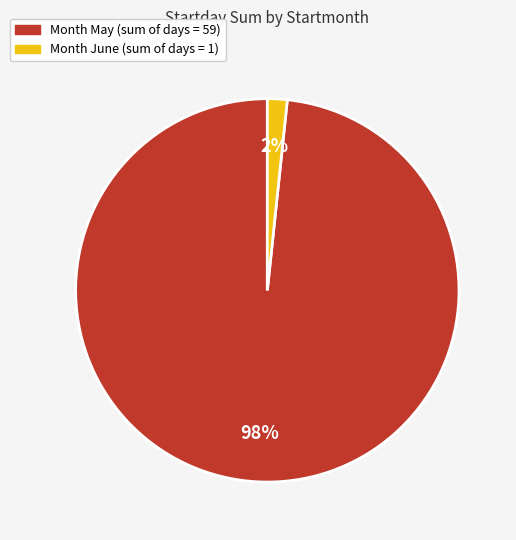

Is there a majority slice in this chart?

Yes